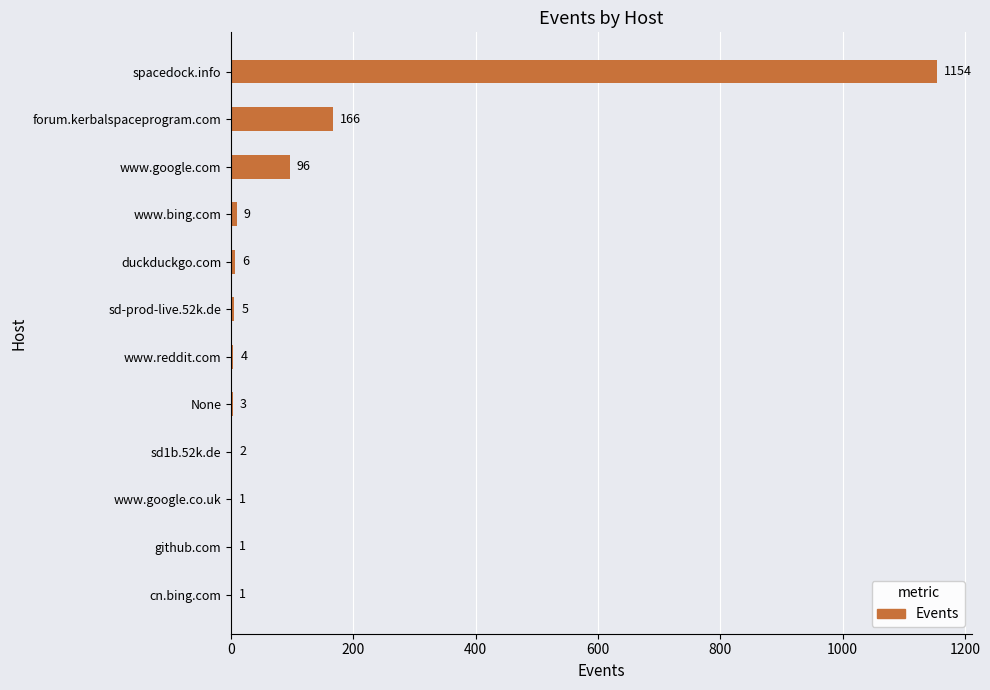

The chart shows a value of 236 at forum.kerbalspaceprogram.com. True or false?

False